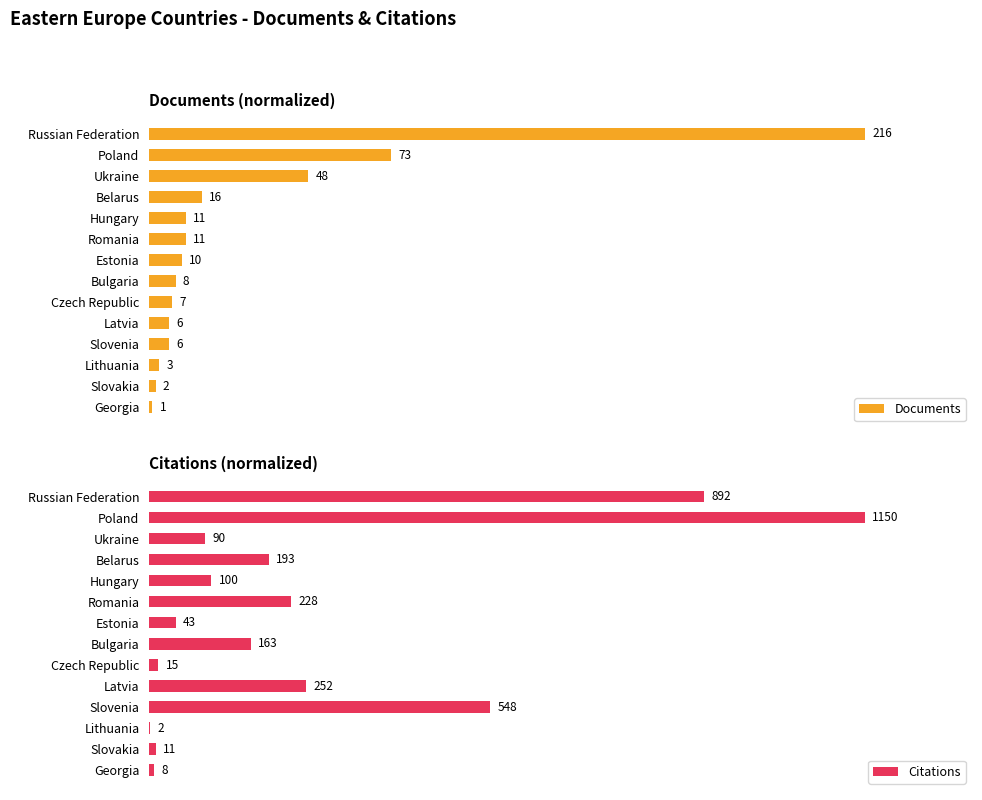

Which series has the largest range (max minus min)?

Citations